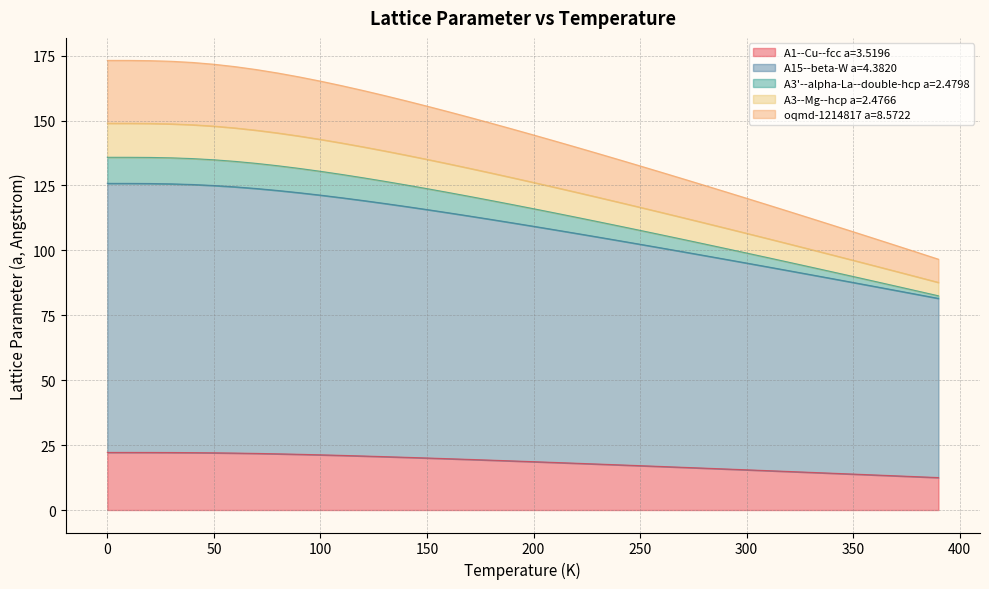

What is the maximum value for A1--Cu--fcc a=3.5196?

22.2